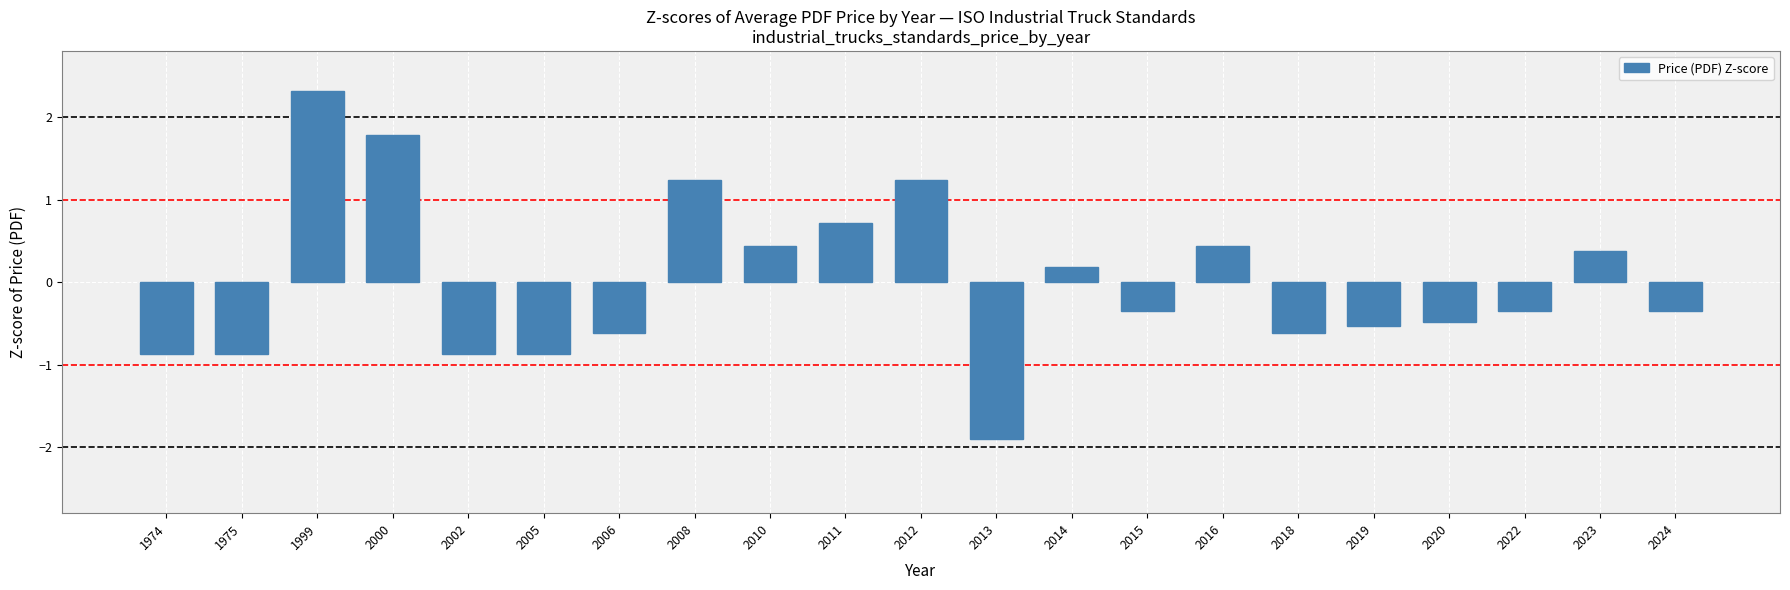

Does the chart contain stacked bars?

No